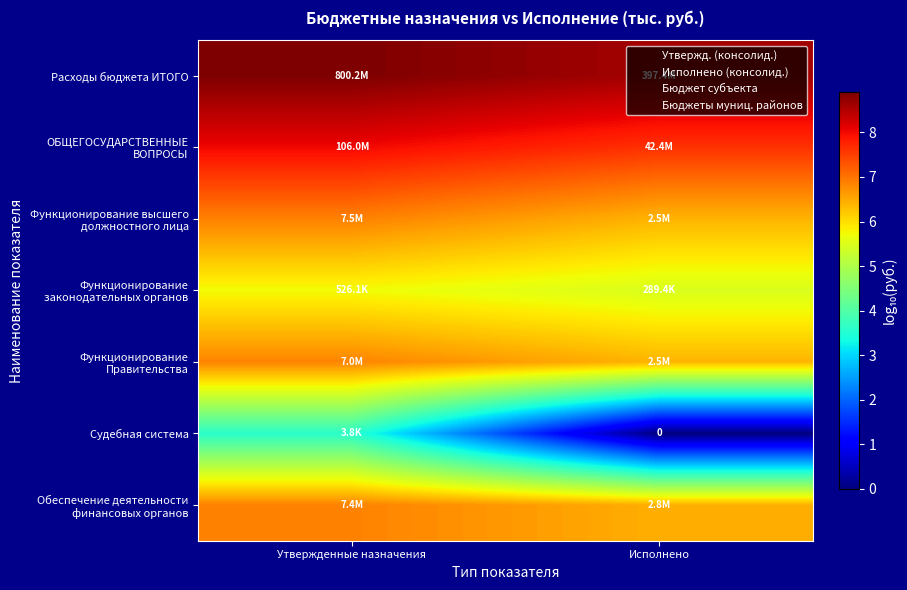

At which label is Обеспечение деятельности финансовых органов closest to 6?

Исполнено